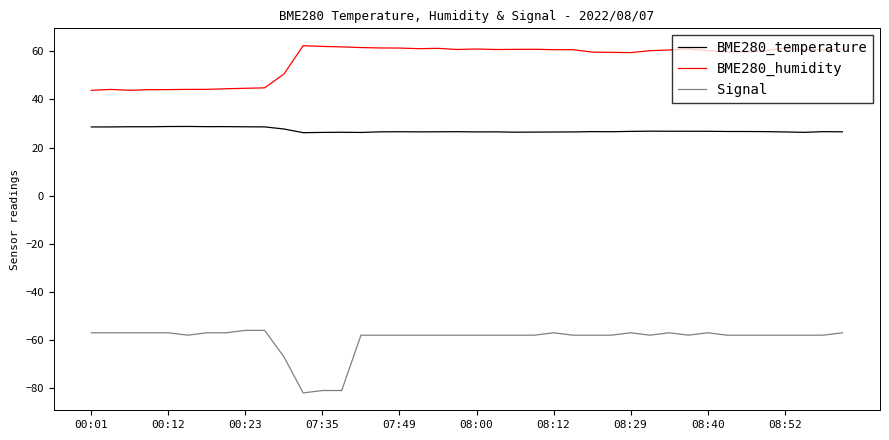

Which series has the largest total across all categories?

BME280_humidity